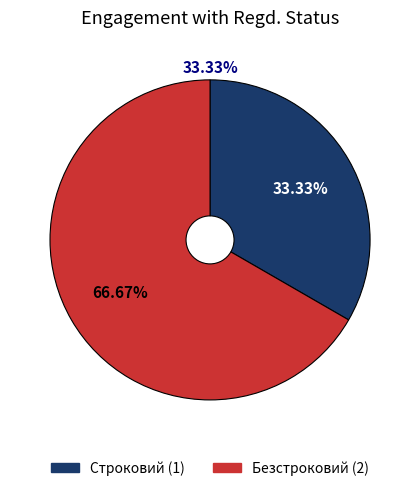

How many segments does this pie chart have?

2